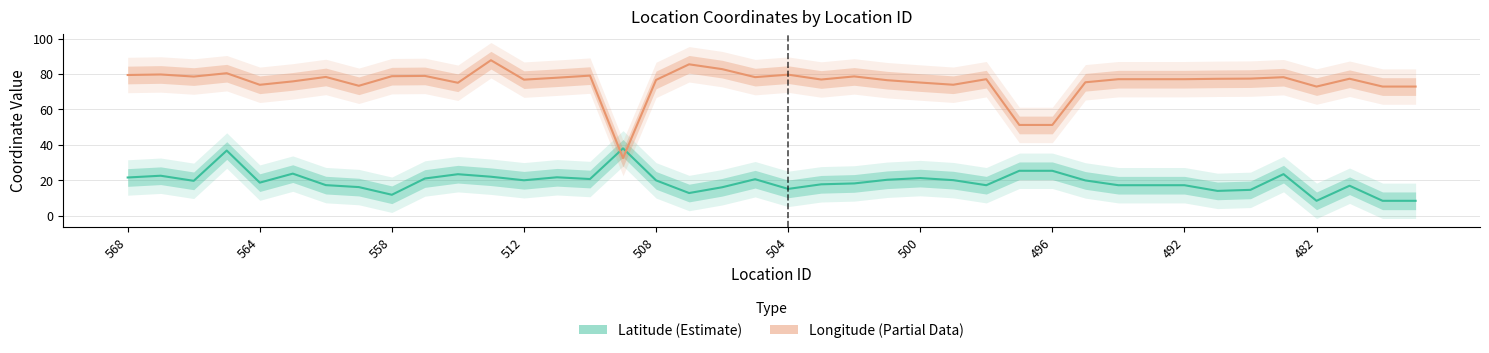

What value does the Longitude (Partial) series have at 34?

77.4